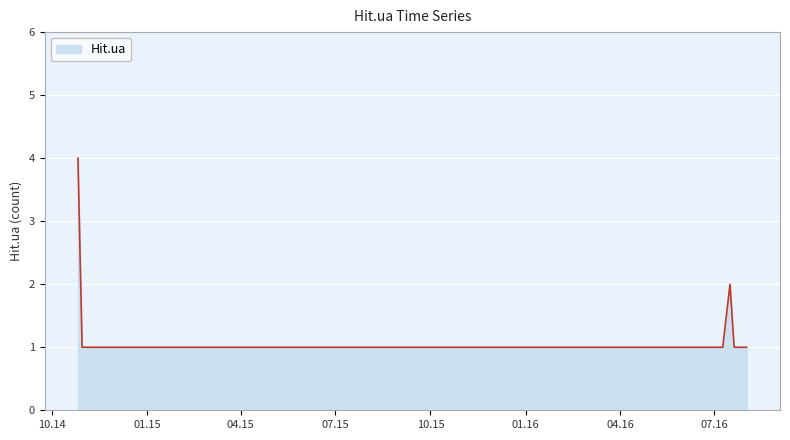

What is the maximum value shown in the chart?

4